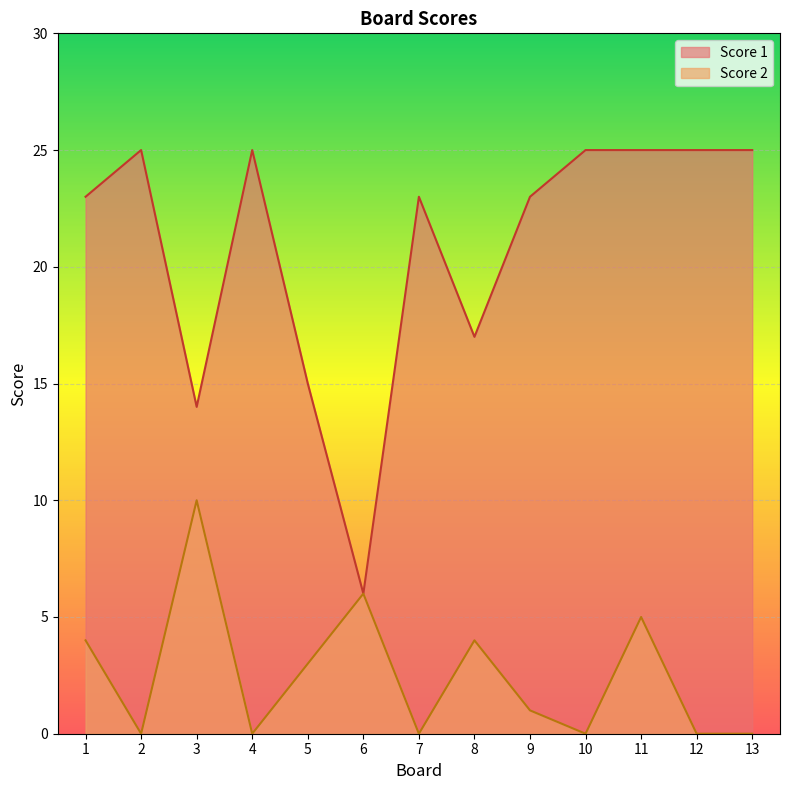

Reading left to right, extract all data points from this chart.

Score 1: 1=23	2=25	3=14	4=25	5=15	6=6	7=23	8=17	9=23	10=25	11=25	12=25	13=25
Score 2: 1=4	2=0	3=10	4=0	5=3	6=6	7=0	8=4	9=1	10=0	11=5	12=0	13=0